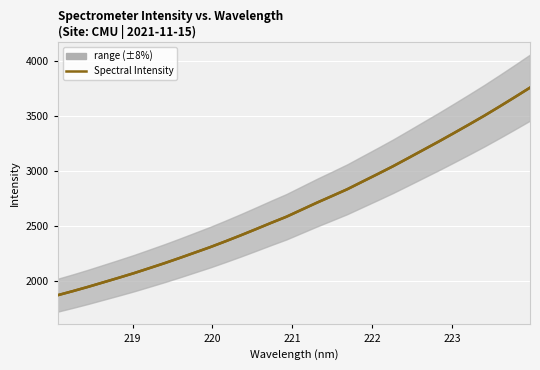

Count the number of categories in the chart.

32